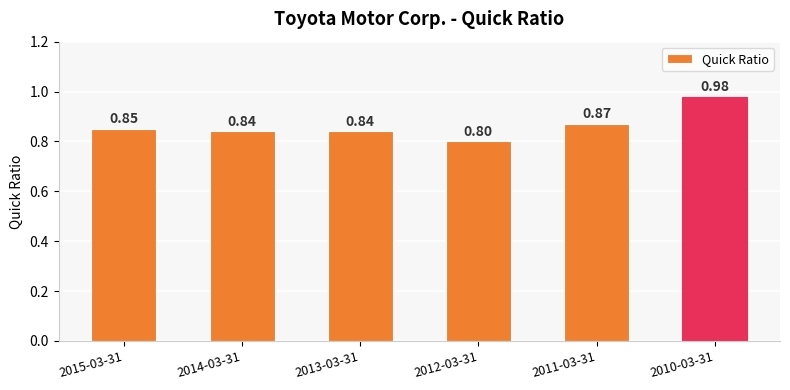

What is the sum of all values?

5.2